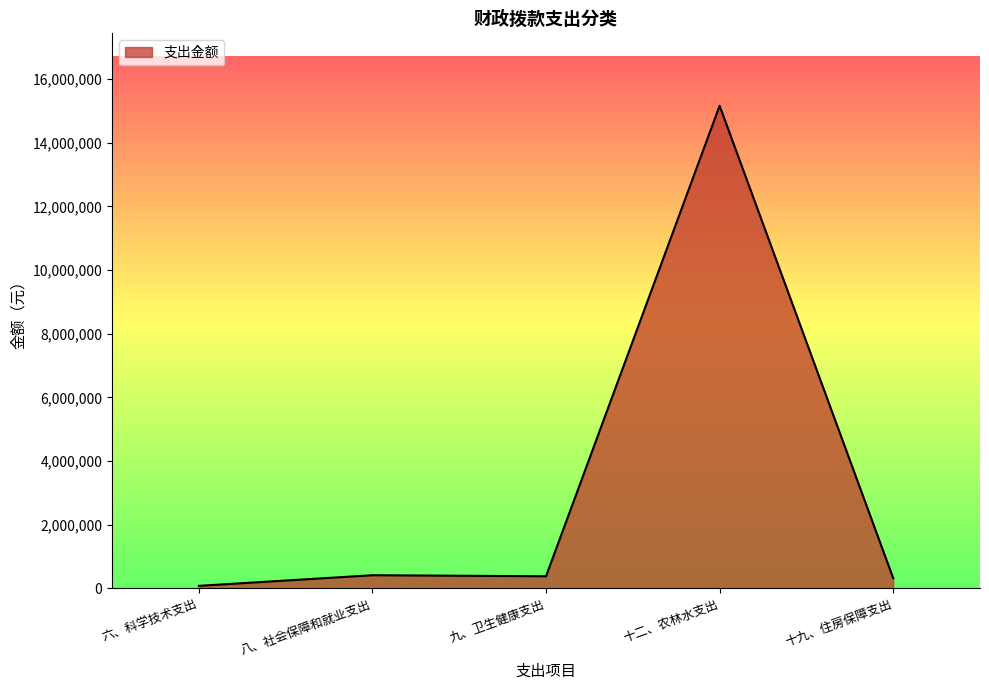

How many categories are shown in the chart?

5